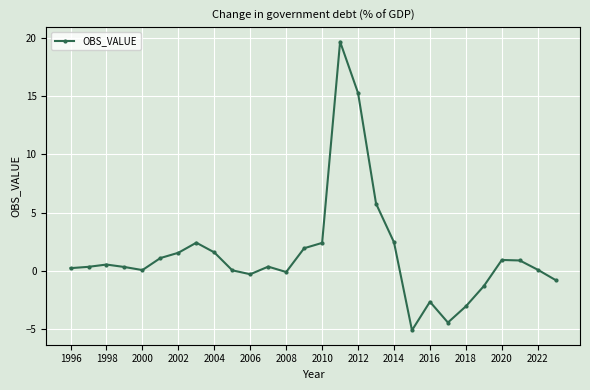

True or false: the data has more than 1 interior local peaks.

True